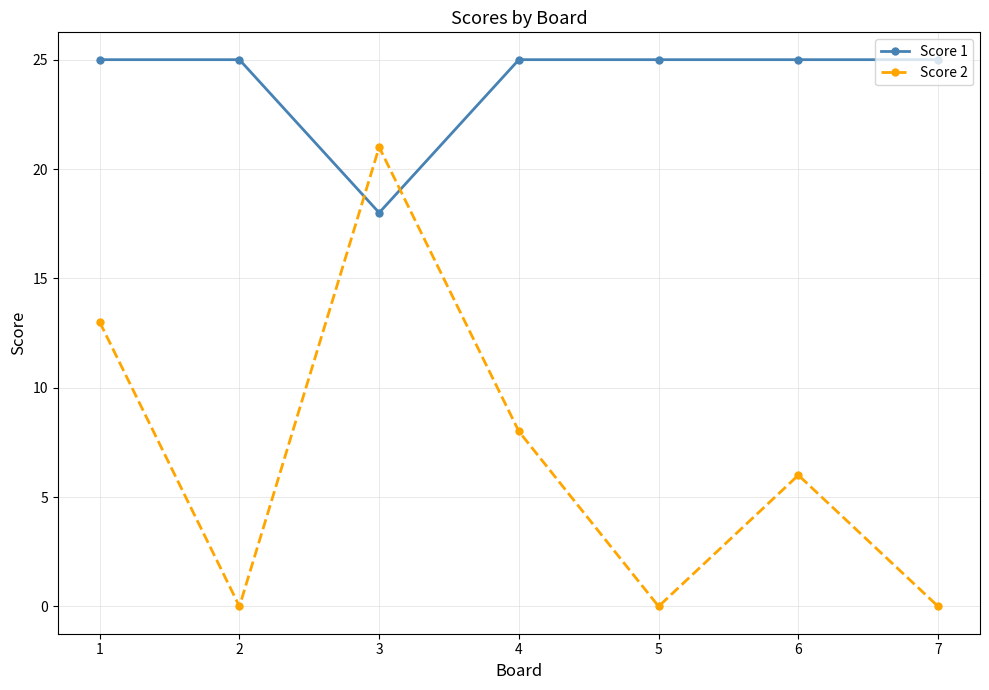

Reading left to right, transcribe all the data shown in this chart.

Score 1: 25	25	18	25	25	25	25
Score 2: 13	0	21	8	0	6	0